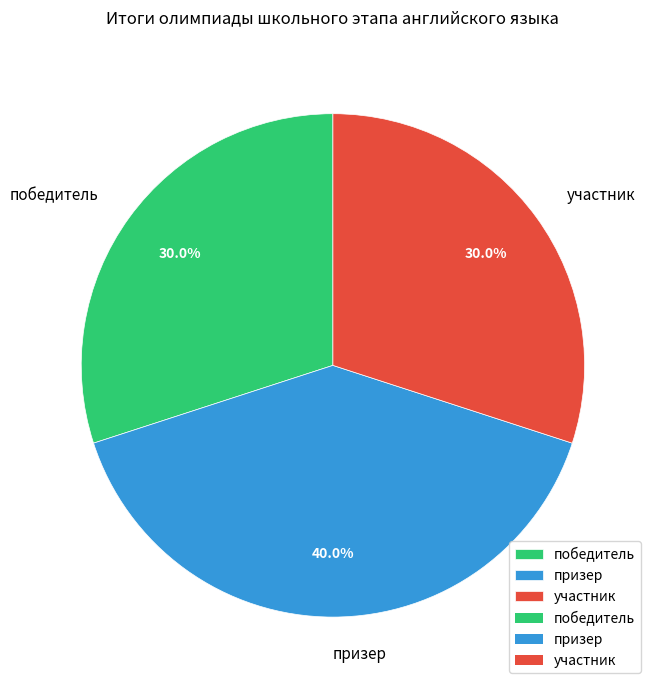

To the nearest percent, what is the combined percentage of участник and призер?

70%